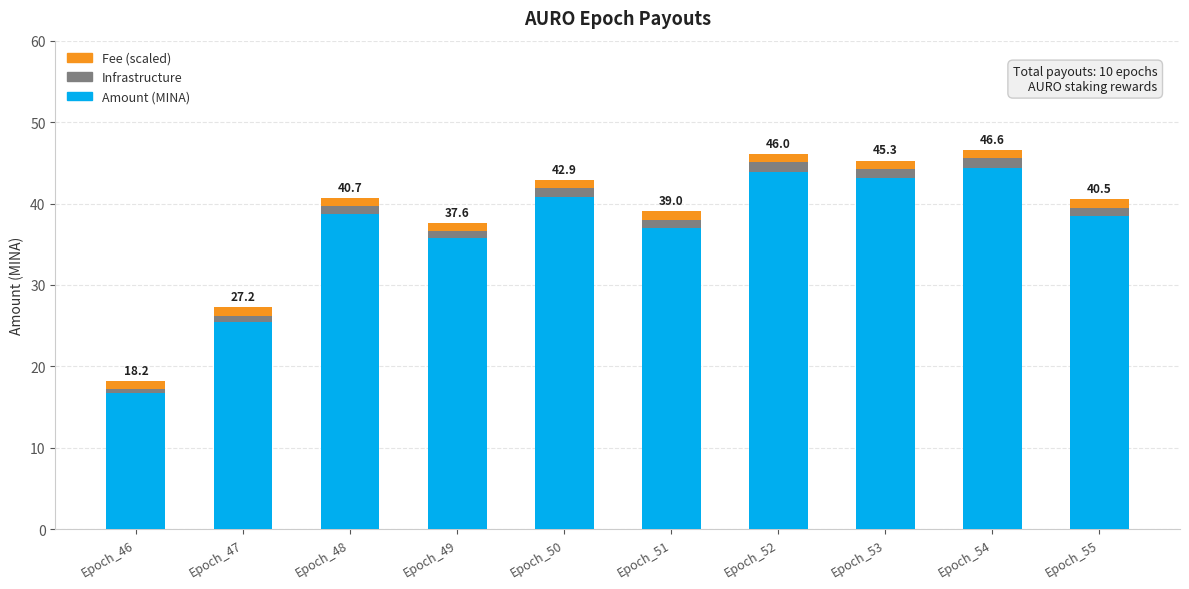

Are the bars grouped side by side (vs. stacked)?

No